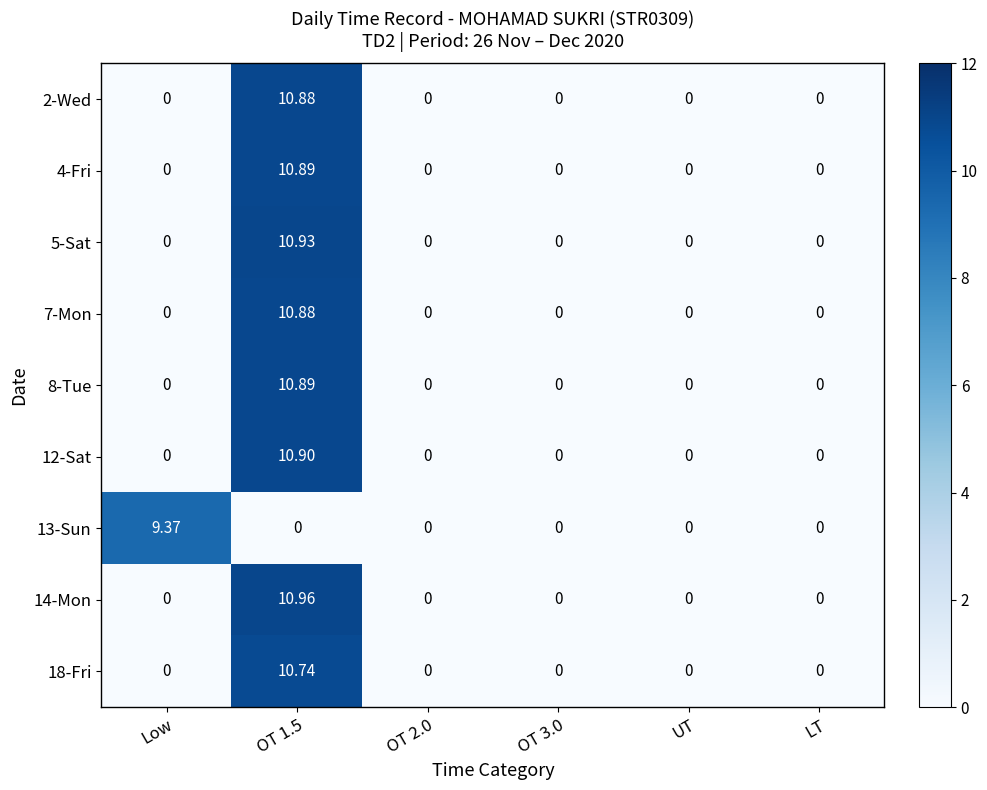

Count the number of data series in this chart.

9